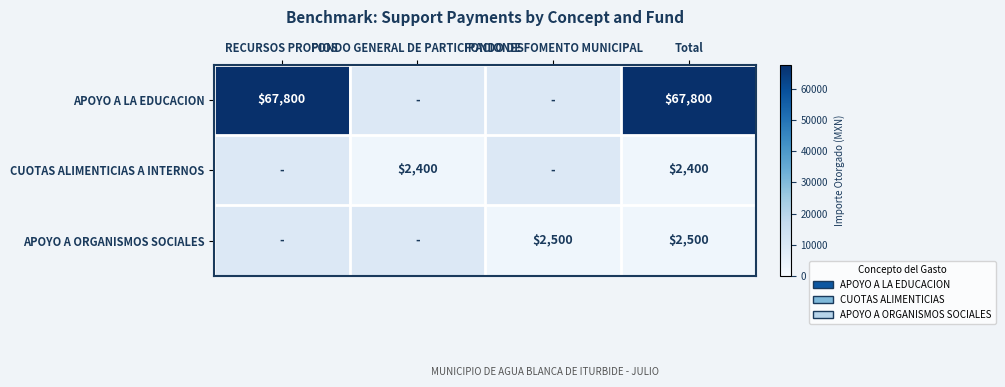

At how many categories does at least one series exceed 44455?

2